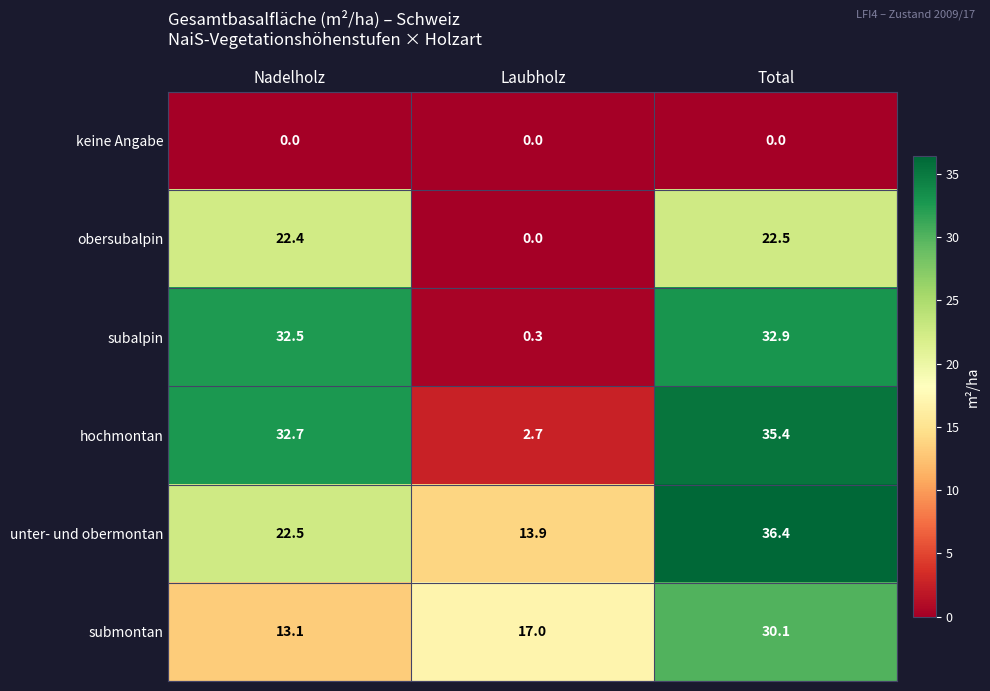

List the series in order of their peak value, lowest first.

keine Angabe, obersubalpin, submontan, subalpin, hochmontan, unter- und obermontan